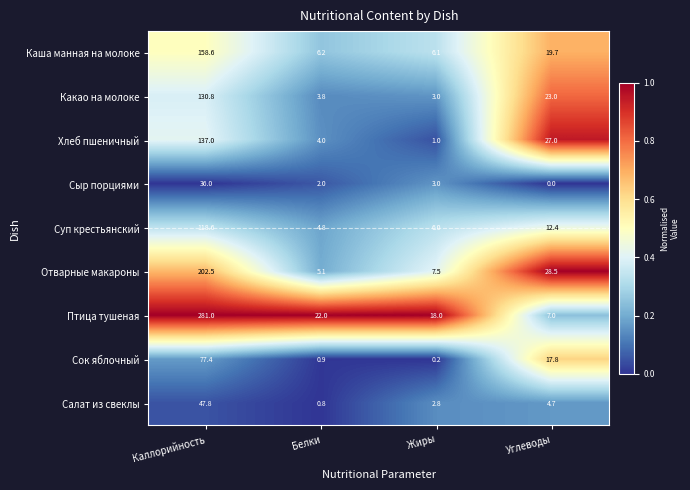

Which series has the largest total across all categories?

Птица тушеная